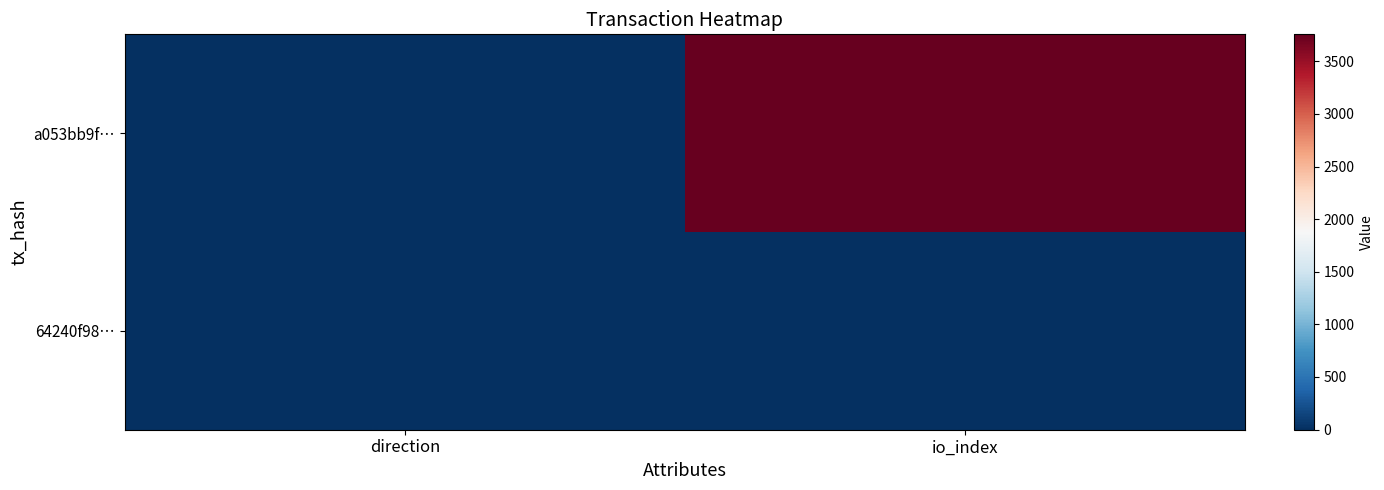

What is the greatest value displayed?

3756